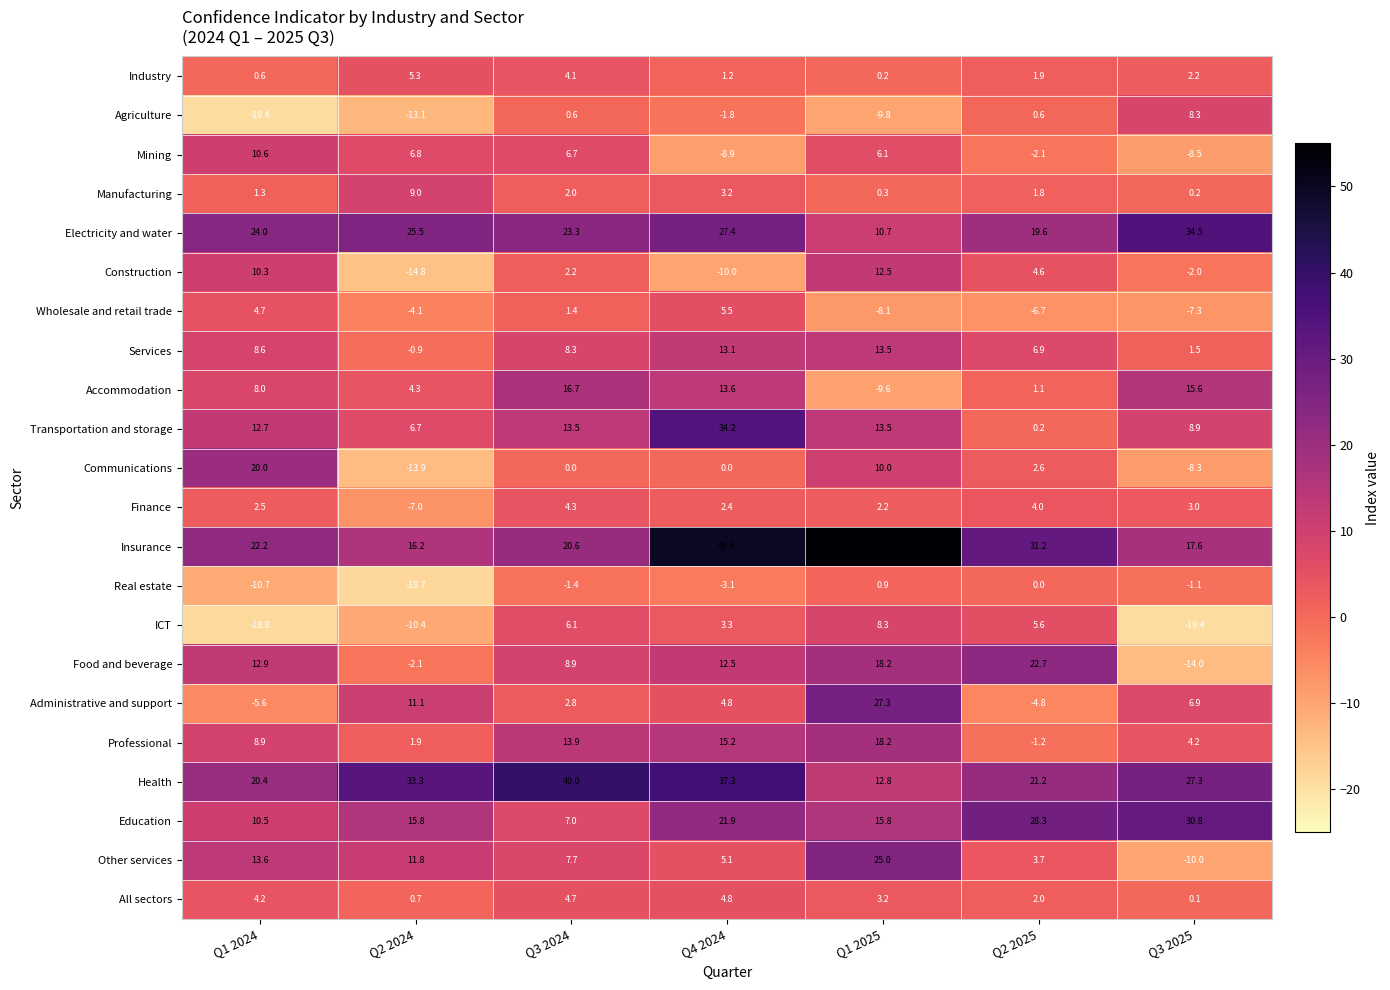

What is the difference between the maximum and minimum values in the Real estate series?

19.6